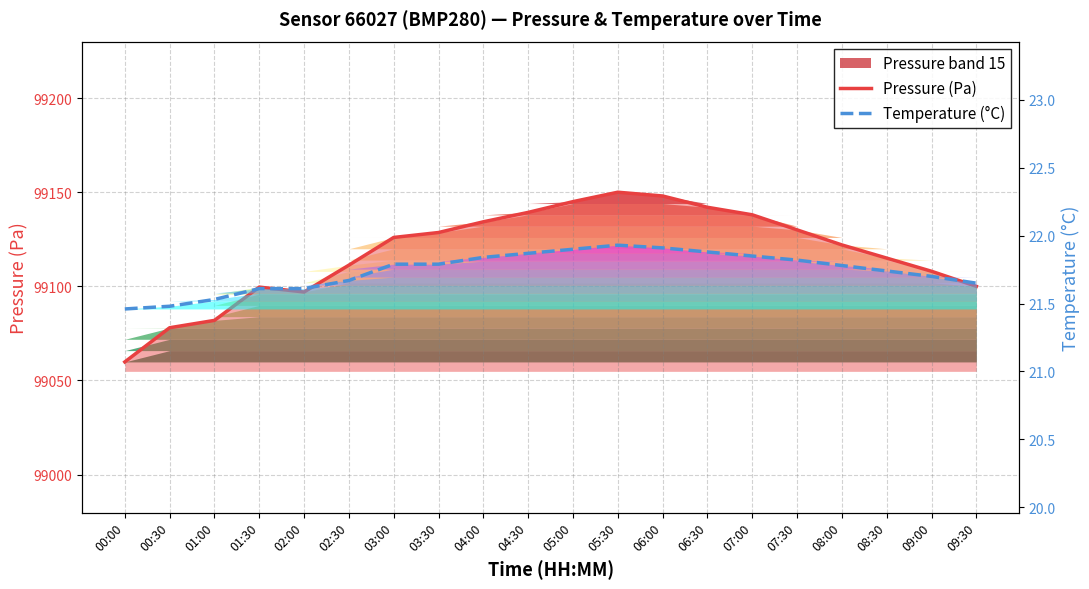

List the series in order of their peak value, lowest first.

Temperature (°C), Pressure (Pa)